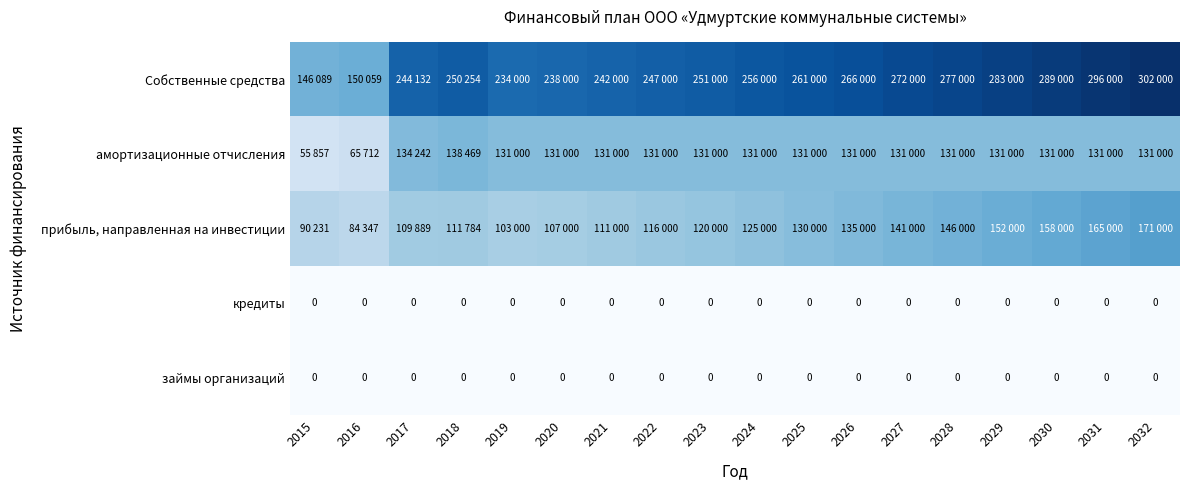

Which has a higher value, 2029 or 2022?

2029